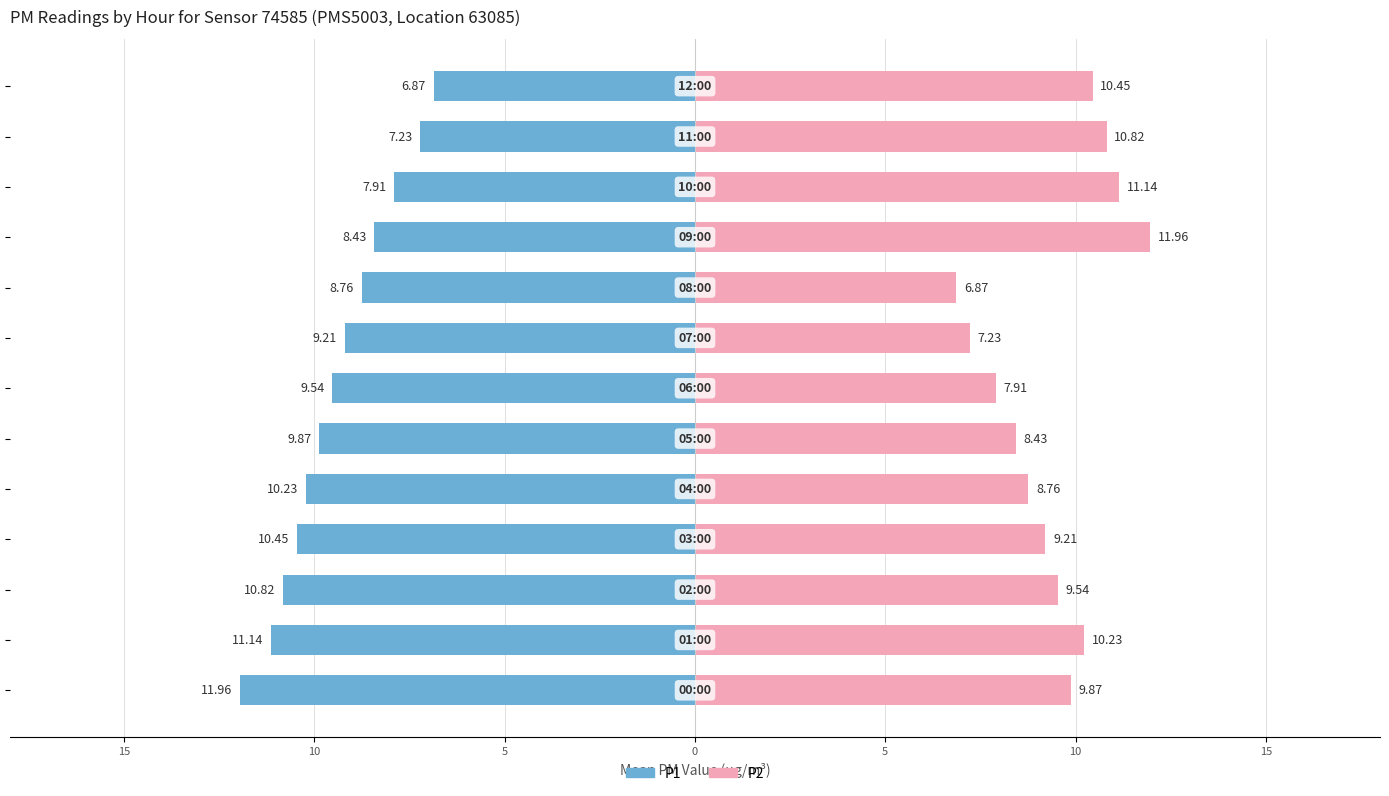

Which has a higher value, 15 or 10?

10